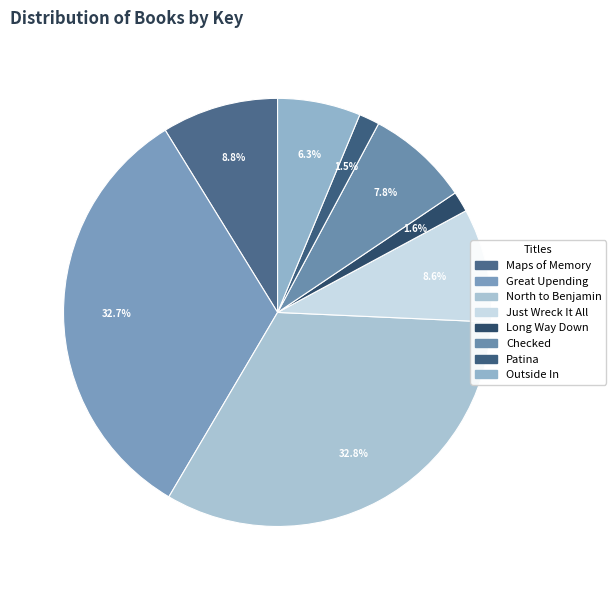

Rank the categories by value from highest to lowest.

North to Benjamin, Great Upending, Maps of Memory, Just Wreck It All, Checked, Outside In, Long Way Down, Patina